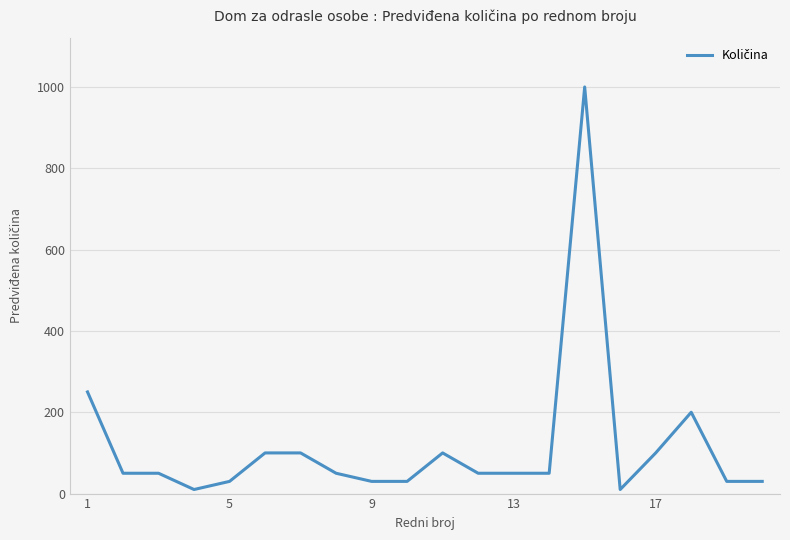

What is the maximum value shown in the chart?

1000